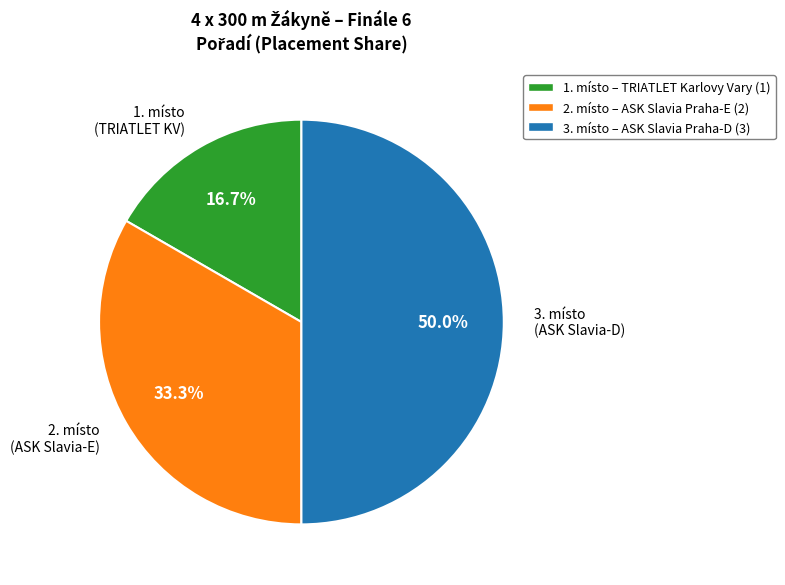

What is the ratio of the value at 1. místo (TRIATLET KV) to the value at 2. místo (ASK Slavia-E)?

0.5